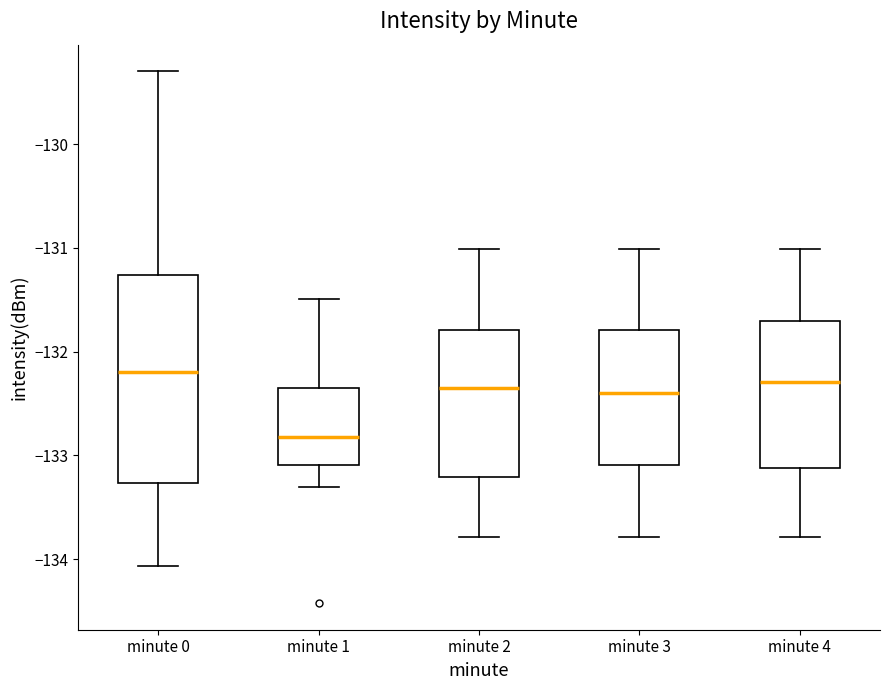

Which box is the tallest, from its lower edge to its upper edge?

minute 0